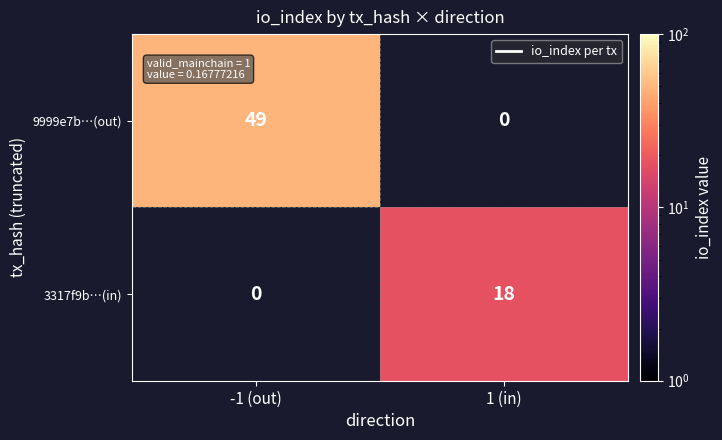

Which has a higher value, 1 (in) or -1 (out)?

-1 (out)